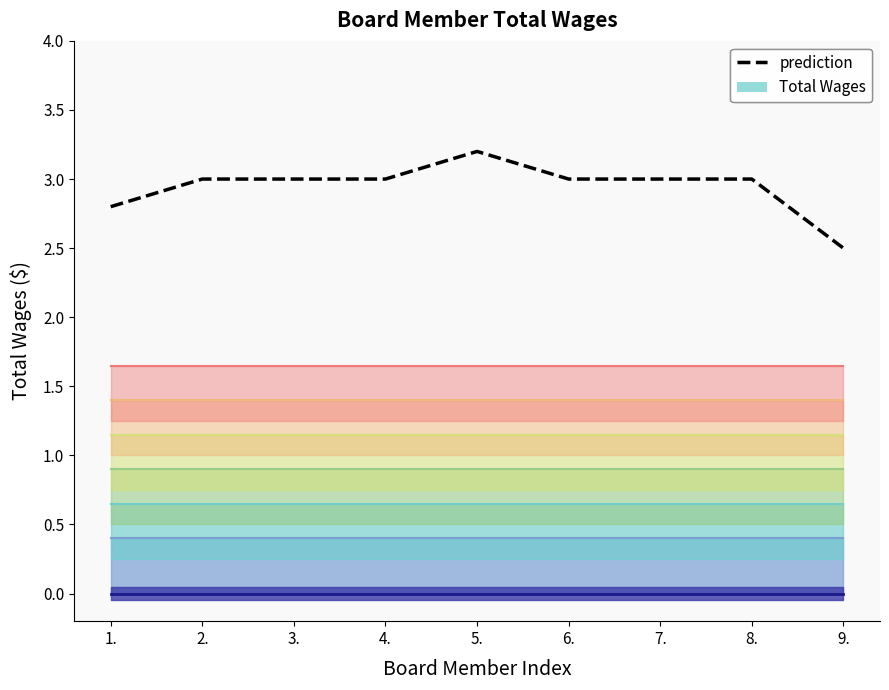

Which category has the lowest value across all series?

9.